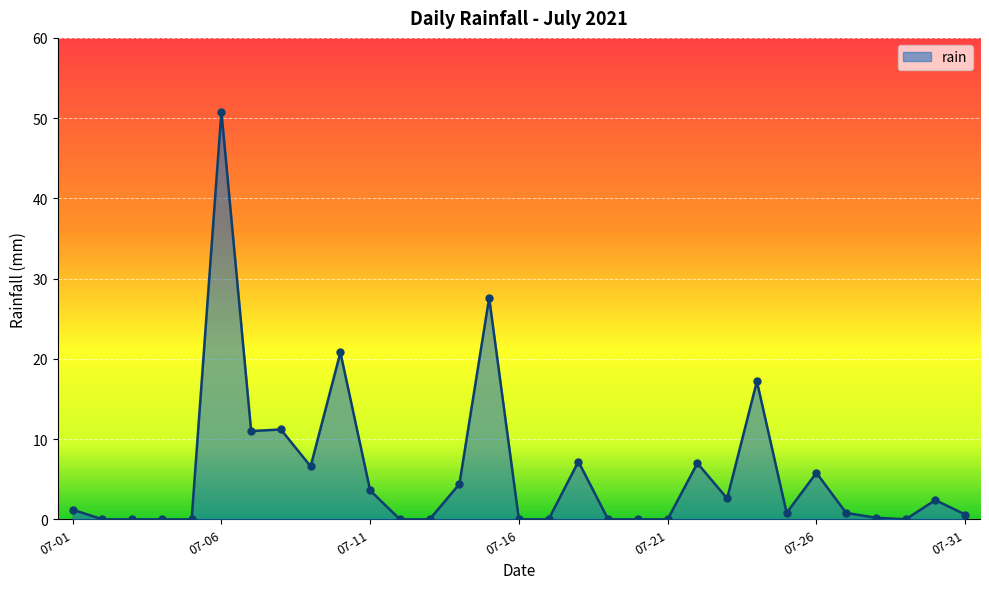

What is the greatest value displayed?

50.8